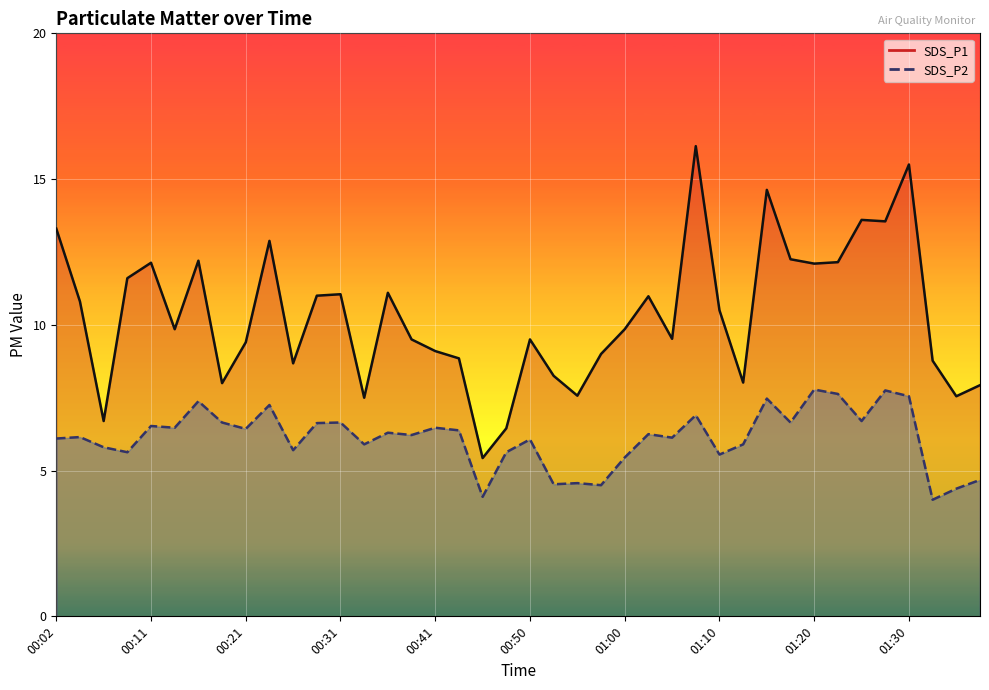

Which series has the largest range (max minus min)?

SDS_P1